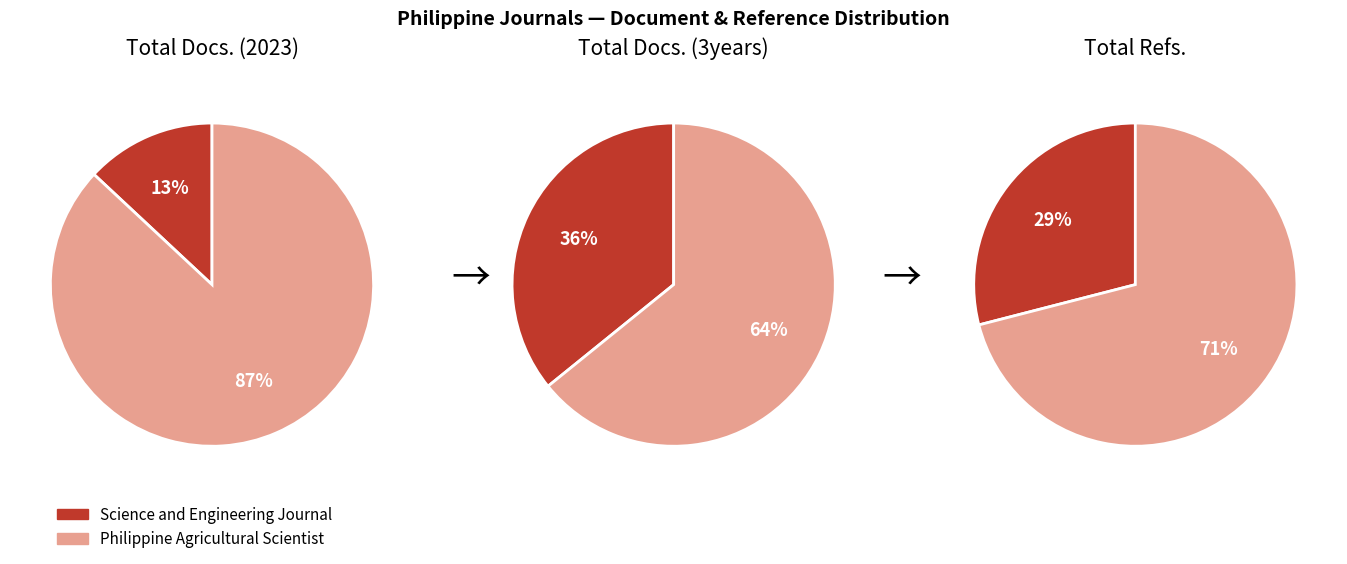

To the nearest percent, what percentage of the pie is Science and Engineering Journal?

36%